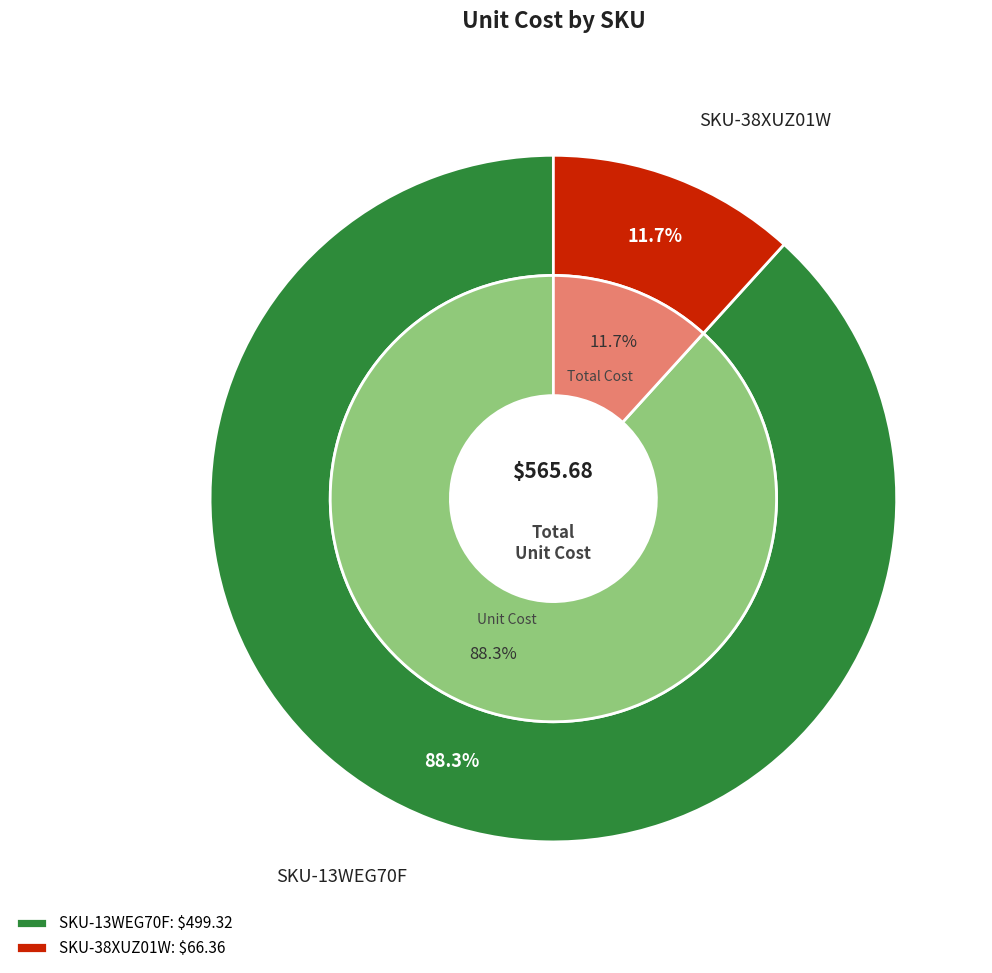

How many slices are in this pie chart?

2